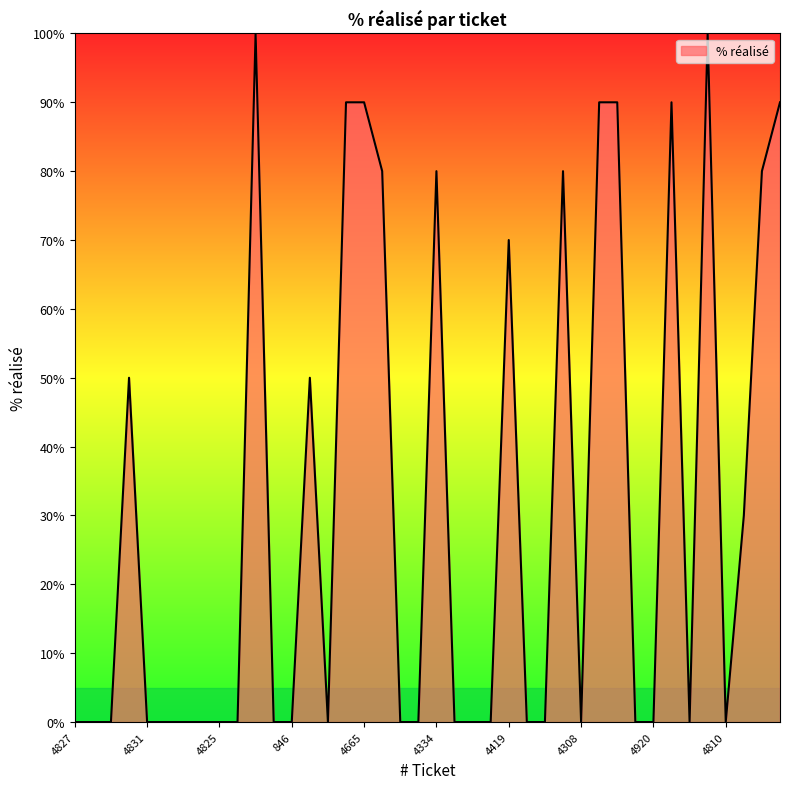

Reading left to right, extract all data points from this chart.

0	0	0	50	0	0	0	0	0	0	100	0	0	50	0	90	90	80	0	0	80	0	0	0	70	0	0	80	0	90	90	0	0	90	0	100	0	30	80	90